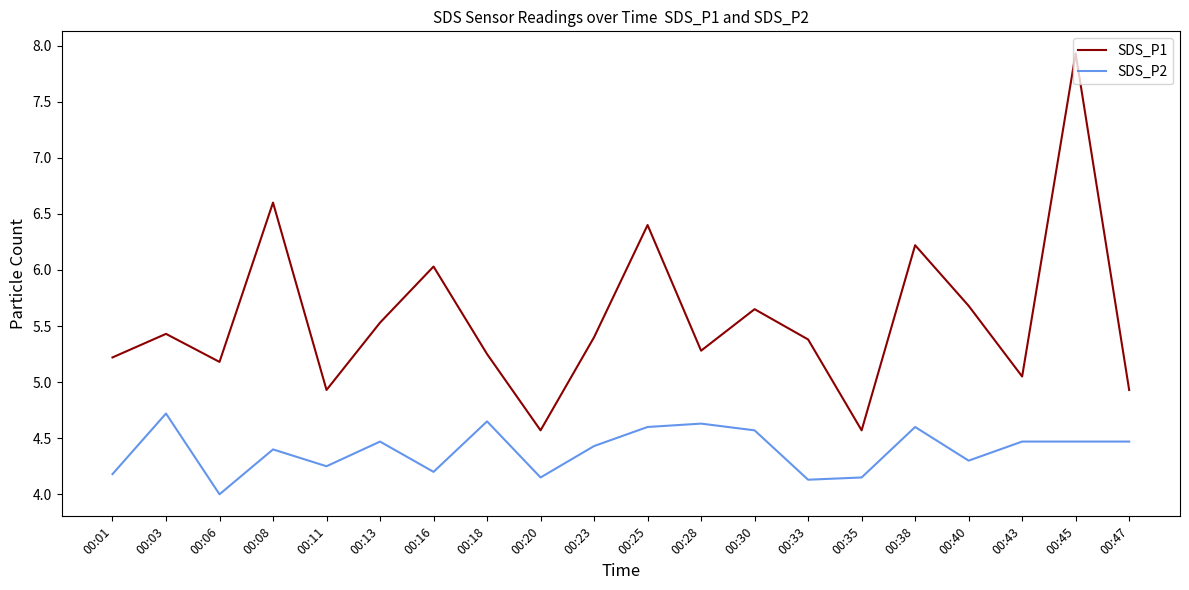

At 00:13, list the series in order from smallest to largest.

SDS_P2, SDS_P1